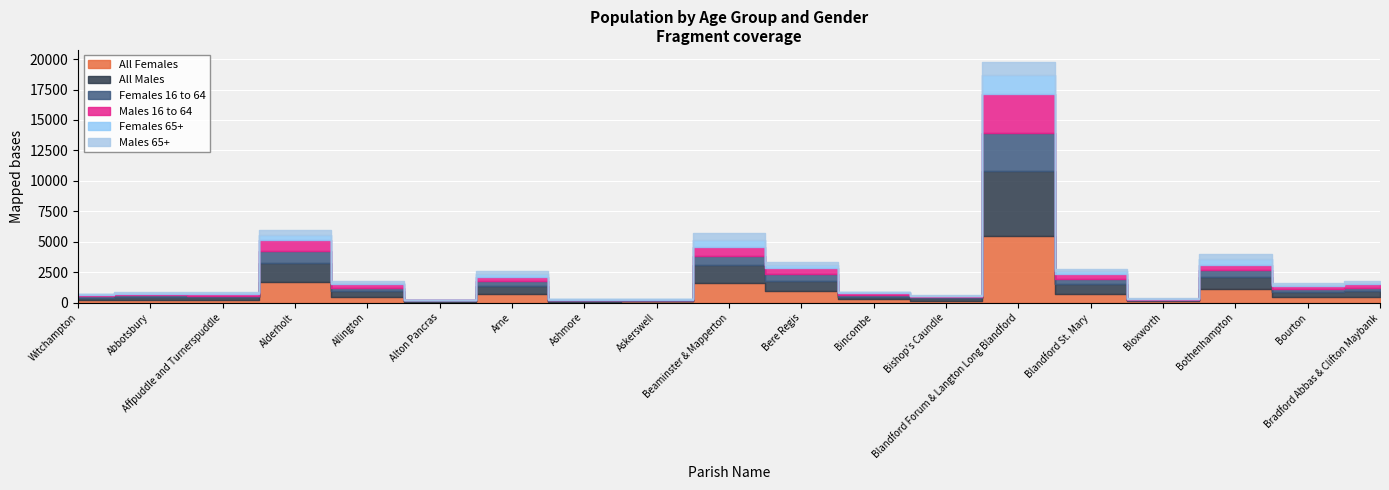

True or false: Males 65+ has a value of 36 at Bloxworth.

False